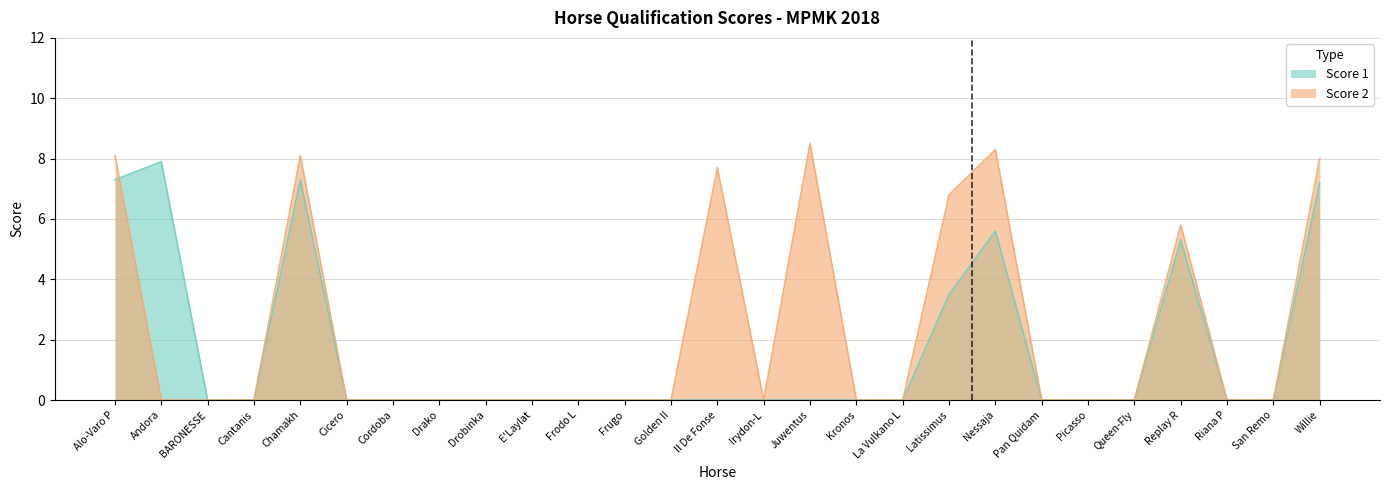

At how many categories does at least one series exceed 1?

9